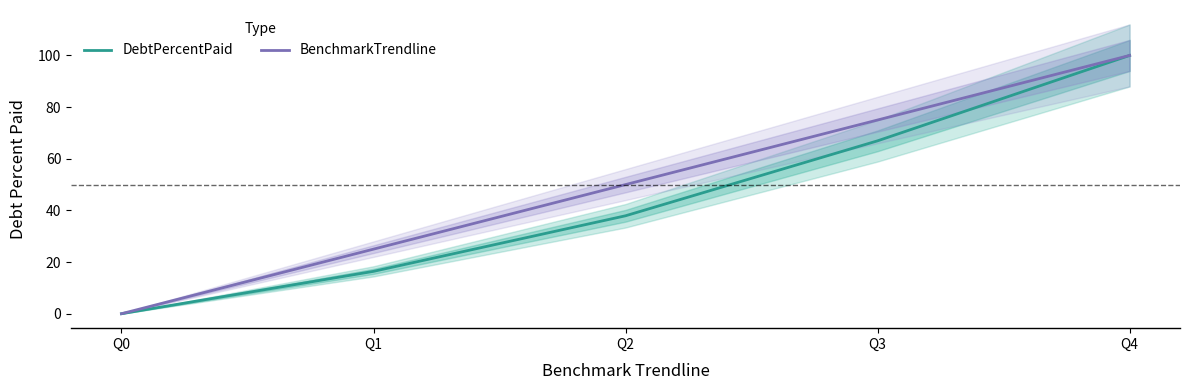

The value of BenchmarkTrendline at Q0 is 0.0. True or false?

True